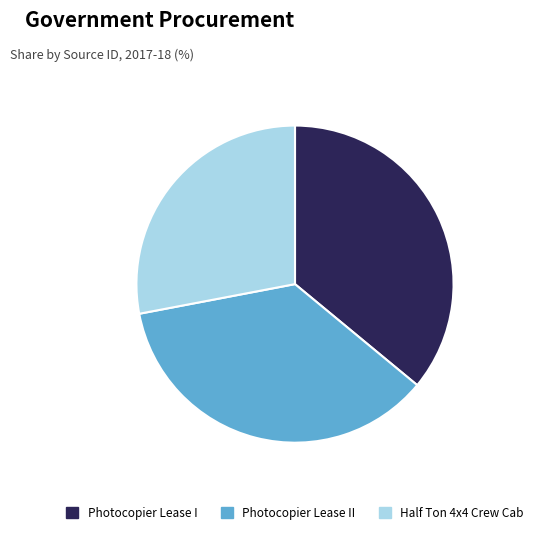

Count the number of slices in the pie.

3